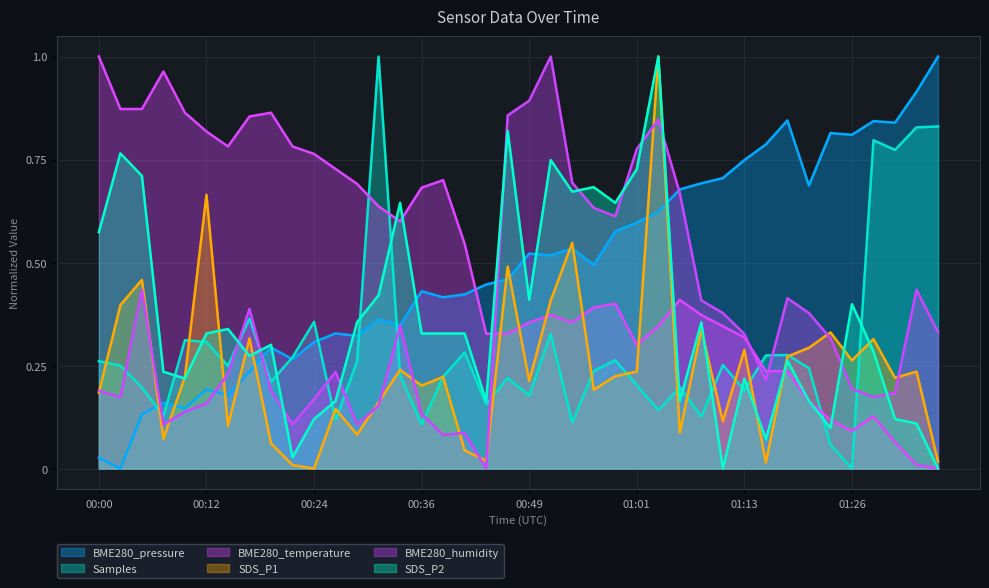

Reading left to right, list all the values displayed in this chart.

BME280_pressure: 00:00=0.0	00:02=0.0	00:05=0.1	00:07=0.2	00:10=0.1	00:12=0.2	00:15=0.2	00:17=0.2	00:19=0.3	00:22=0.3	00:24=0.3	00:27=0.3	00:29=0.3	00:32=0.4	00:34=0.3	00:36=0.4	00:39=0.4	00:41=0.4	00:44=0.4	00:46=0.5	00:49=0.5	00:51=0.5	00:54=0.5	00:56=0.5	00:59=0.6	01:01=0.6	01:03=0.6	01:06=0.7	01:08=0.7	01:11=0.7	01:13=0.7	01:16=0.8	01:18=0.8	01:21=0.7	01:23=0.8	01:26=0.8	01:29=0.8	01:31=0.8	01:34=0.9	01:36=1.0
Samples: 00:00=0.3	00:02=0.2	00:05=0.2	00:07=0.1	00:10=0.3	00:12=0.3	00:15=0.2	00:17=0.4	00:19=0.2	00:22=0.3	00:24=0.4	00:27=0.1	00:29=0.3	00:32=1.0	00:34=0.2	00:36=0.1	00:39=0.2	00:41=0.3	00:44=0.2	00:46=0.2	00:49=0.2	00:51=0.3	00:54=0.1	00:56=0.2	00:59=0.3	01:01=0.2	01:03=0.1	01:06=0.2	01:08=0.1	01:11=0.3	01:13=0.2	01:16=0.3	01:18=0.3	01:21=0.2	01:23=0.1	01:26=0.0	01:29=0.8	01:31=0.8	01:34=0.8	01:36=0.8
BME280_temperature: 00:00=1.0	00:02=0.9	00:05=0.9	00:07=1.0	00:10=0.9	00:12=0.8	00:15=0.8	00:17=0.9	00:19=0.9	00:22=0.8	00:24=0.8	00:27=0.7	00:29=0.7	00:32=0.6	00:34=0.6	00:36=0.7	00:39=0.7	00:41=0.5	00:44=0.3	00:46=0.3	00:49=0.4	00:51=0.4	00:54=0.4	00:56=0.4	00:59=0.4	01:01=0.3	01:03=0.3	01:06=0.4	01:08=0.4	01:11=0.3	01:13=0.3	01:16=0.2	01:18=0.2	01:21=0.2	01:23=0.1	01:26=0.1	01:29=0.1	01:31=0.1	01:34=0.0	01:36=0.0
SDS_P1: 00:00=0.2	00:02=0.4	00:05=0.5	00:07=0.1	00:10=0.2	00:12=0.7	00:15=0.1	00:17=0.3	00:19=0.1	00:22=0.0	00:24=0.0	00:27=0.1	00:29=0.1	00:32=0.2	00:34=0.2	00:36=0.2	00:39=0.2	00:41=0.0	00:44=0.0	00:46=0.5	00:49=0.2	00:51=0.4	00:54=0.5	00:56=0.2	00:59=0.2	01:01=0.2	01:03=1.0	01:06=0.1	01:08=0.3	01:11=0.1	01:13=0.3	01:16=0.0	01:18=0.3	01:21=0.3	01:23=0.3	01:26=0.3	01:29=0.3	01:31=0.2	01:34=0.2	01:36=0.0
BME280_humidity: 00:00=0.2	00:02=0.2	00:05=0.4	00:07=0.1	00:10=0.1	00:12=0.2	00:15=0.2	00:17=0.4	00:19=0.2	00:22=0.1	00:24=0.2	00:27=0.2	00:29=0.1	00:32=0.2	00:34=0.3	00:36=0.1	00:39=0.1	00:41=0.1	00:44=0.0	00:46=0.9	00:49=0.9	00:51=1.0	00:54=0.7	00:56=0.6	00:59=0.6	01:01=0.8	01:03=0.8	01:06=0.7	01:08=0.4	01:11=0.4	01:13=0.3	01:16=0.2	01:18=0.4	01:21=0.4	01:23=0.3	01:26=0.2	01:29=0.2	01:31=0.2	01:34=0.4	01:36=0.3
SDS_P2: 00:00=0.6	00:02=0.8	00:05=0.7	00:07=0.2	00:10=0.2	00:12=0.3	00:15=0.3	00:17=0.3	00:19=0.3	00:22=0.0	00:24=0.1	00:27=0.2	00:29=0.4	00:32=0.4	00:34=0.6	00:36=0.3	00:39=0.3	00:41=0.3	00:44=0.2	00:46=0.8	00:49=0.4	00:51=0.7	00:54=0.7	00:56=0.7	00:59=0.6	01:01=0.7	01:03=1.0	01:06=0.2	01:08=0.4	01:11=0.0	01:13=0.2	01:16=0.1	01:18=0.3	01:21=0.2	01:23=0.1	01:26=0.4	01:29=0.3	01:31=0.1	01:34=0.1	01:36=0.0